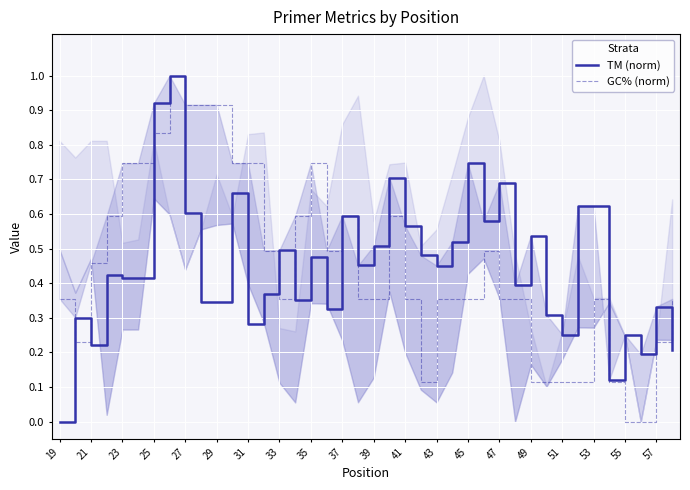

In GC% (norm), how many points are lower than both neighbors (excluding endpoints)?

4